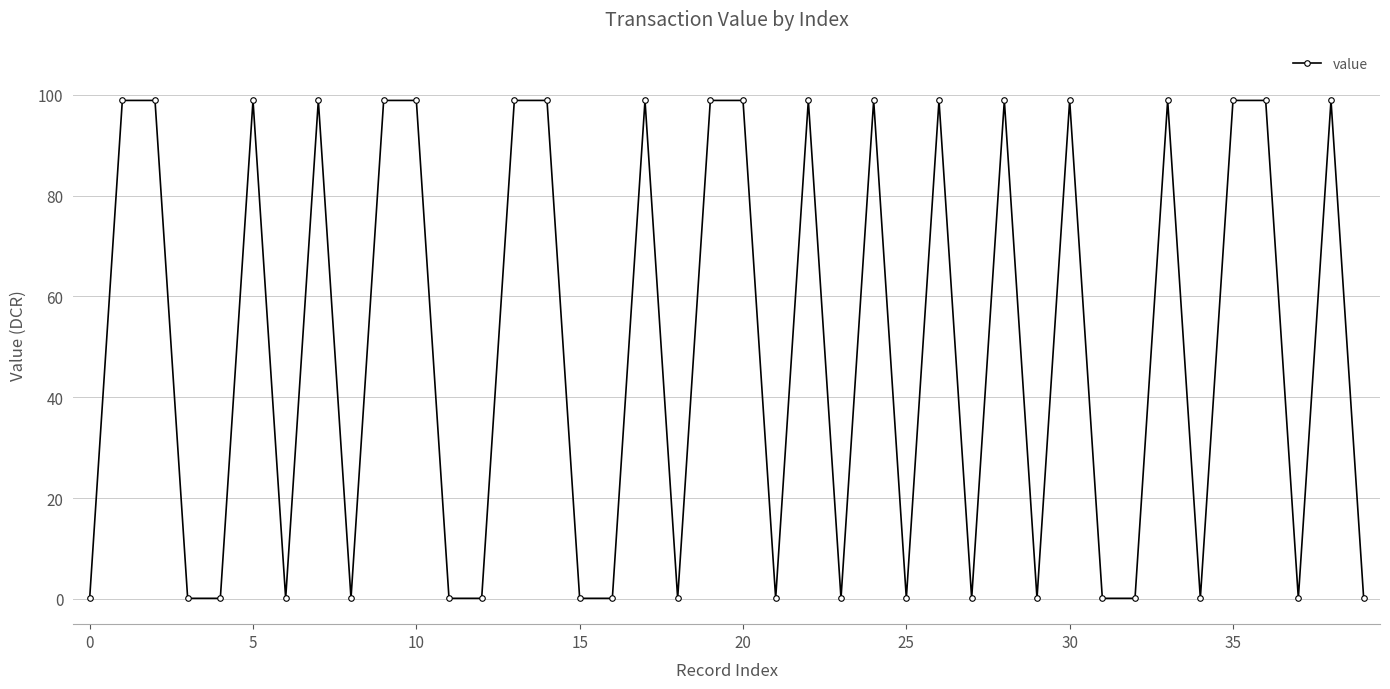

Reading left to right, transcribe all the data shown in this chart.

0.1	98.9	98.9	0.1	0.1	98.9	0.1	98.9	0.1	98.9	98.9	0.1	0.1	98.9	98.9	0.1	0.1	98.9	0.1	98.9	98.9	0.1	98.9	0.1	98.9	0.1	98.9	0.1	98.9	0.1	98.9	0.1	0.1	98.9	0.1	98.9	98.9	0.1	98.9	0.1